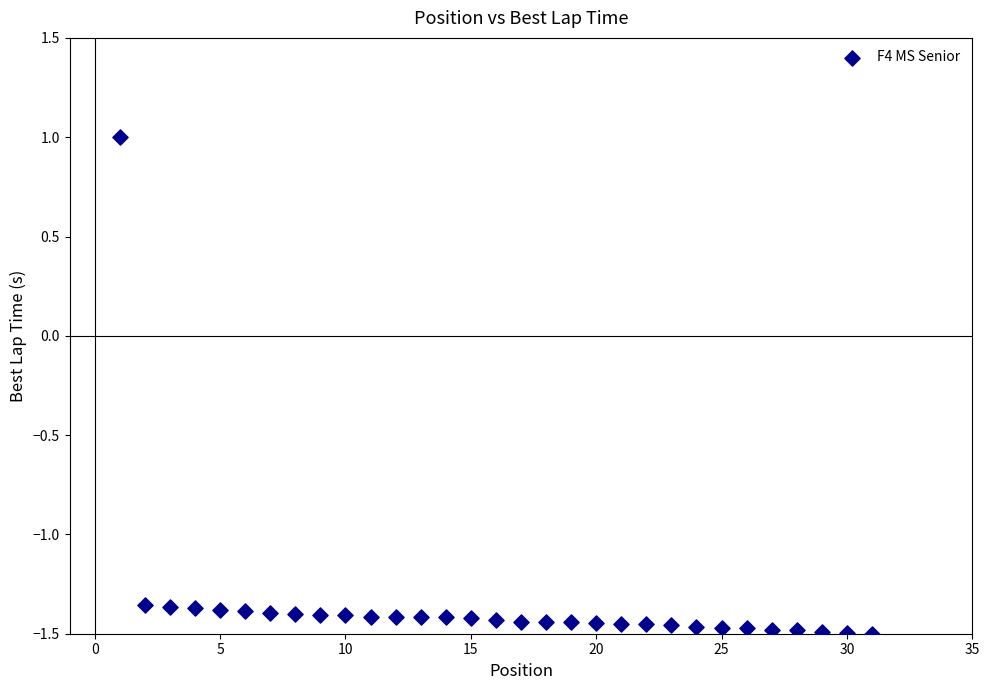

What Y value in the scatter plot is closest to 0?

1.0